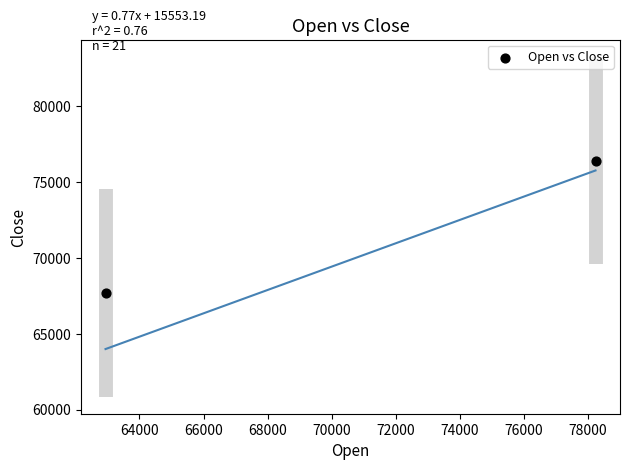

What is the range of X values (max minus min)?

15299